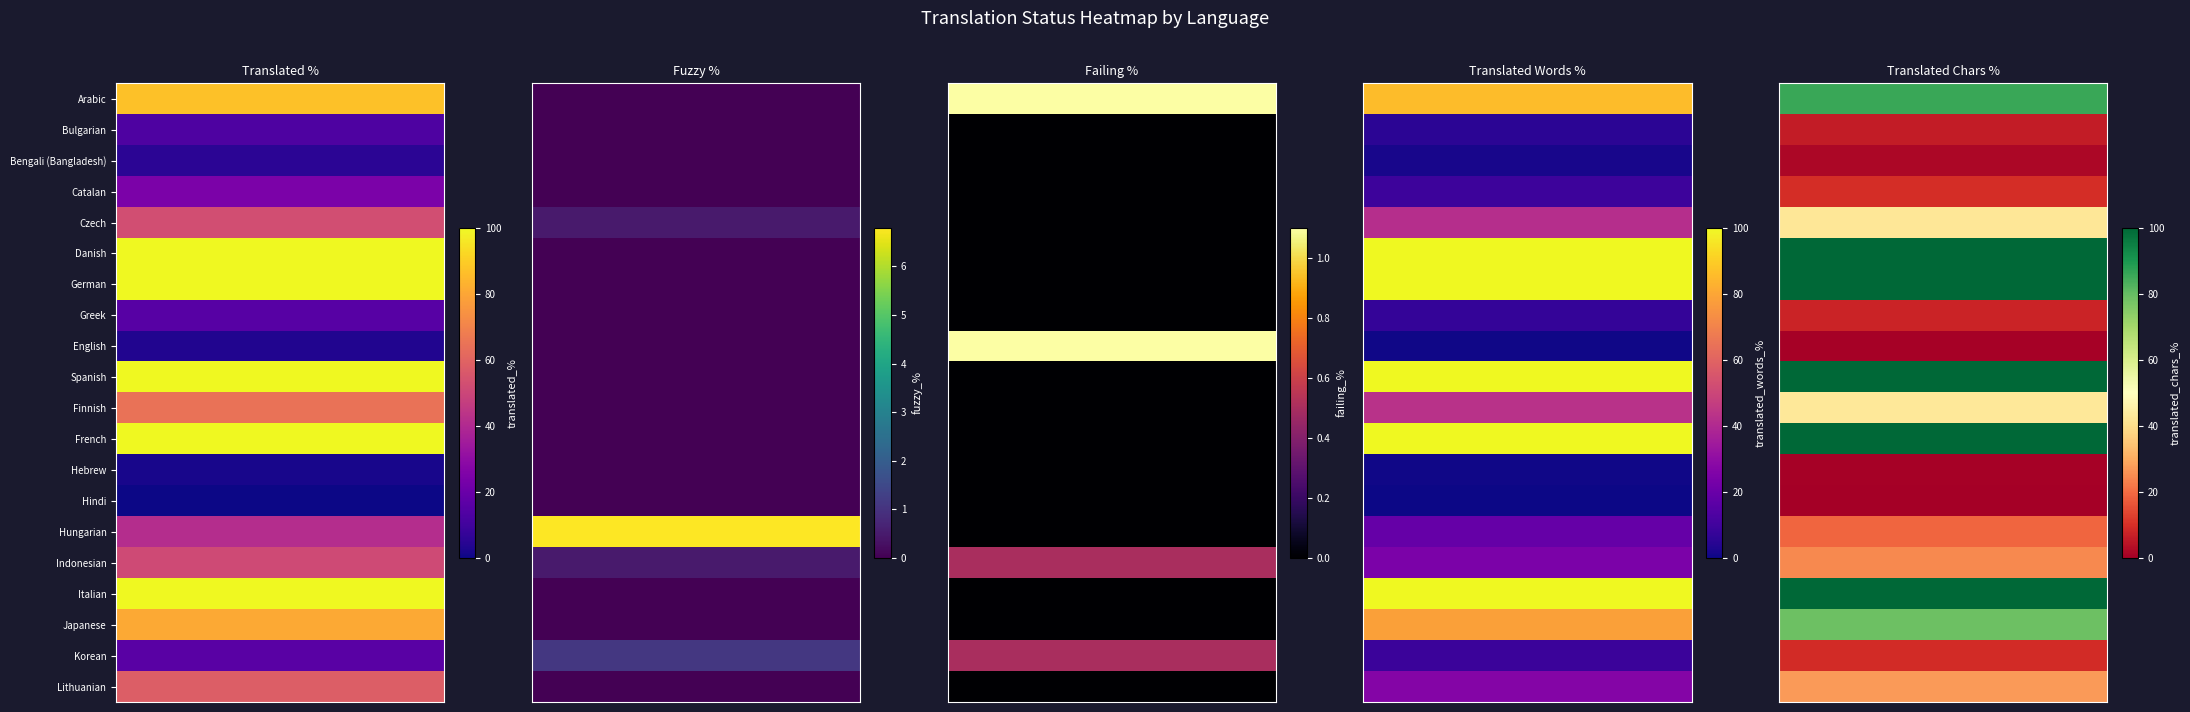

What is the sum of all translated_chars_percent values?

855.0